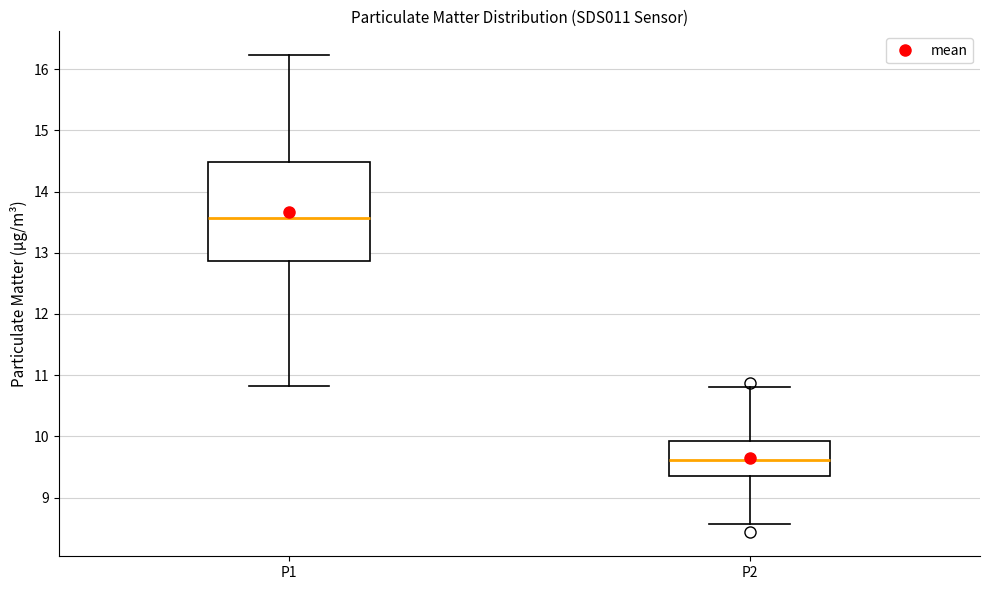

Comparing the boxes themselves (not the whiskers), which one is the tallest?

P1